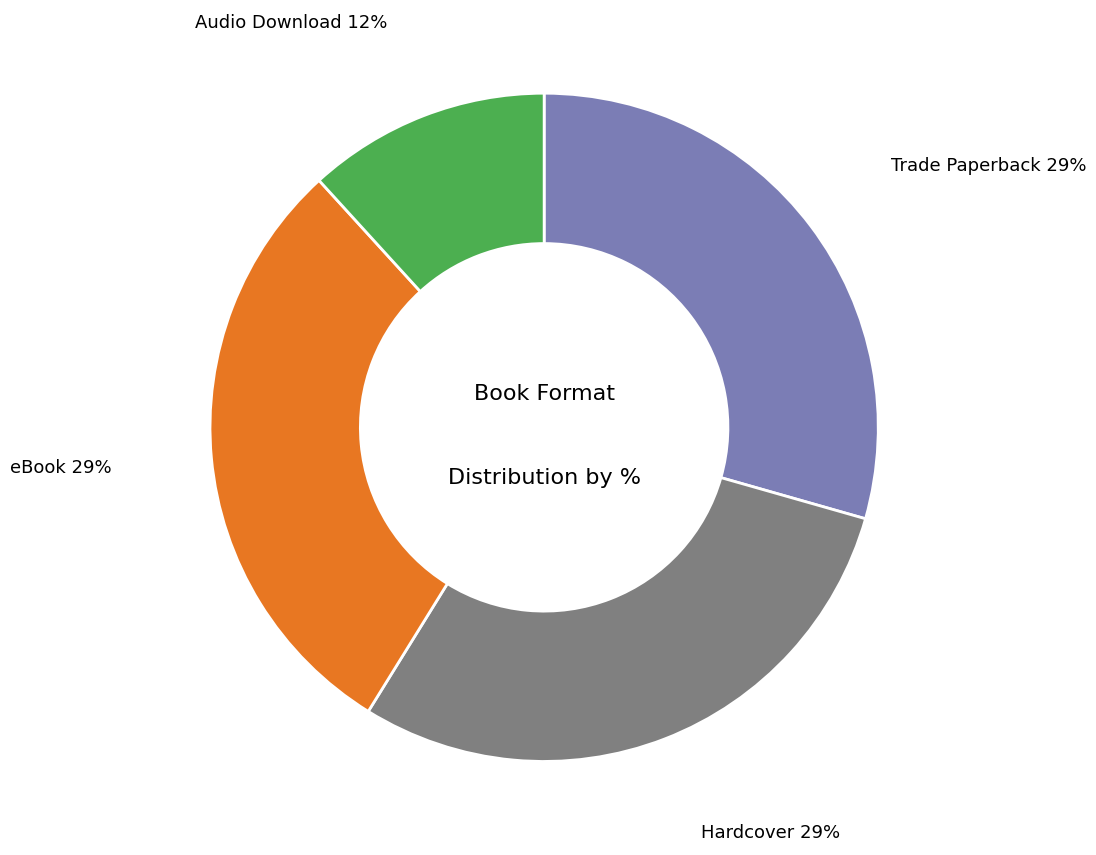

Is there a majority slice in this chart?

No